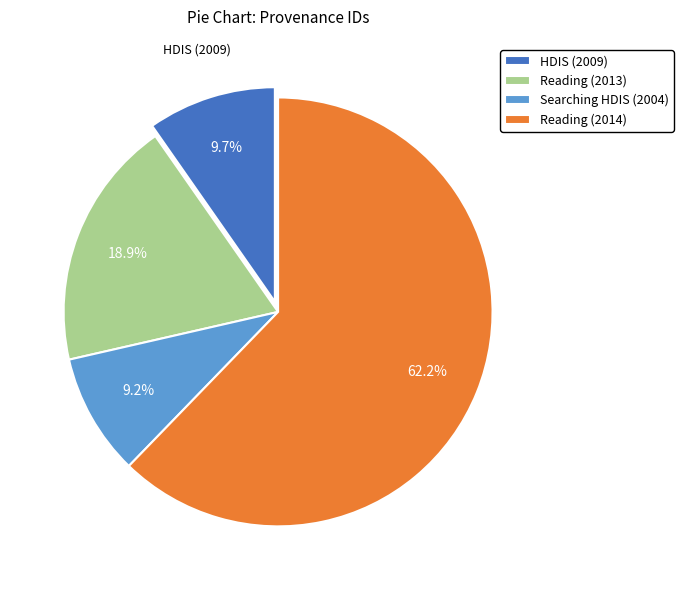

Is there any slice that represents more than half of the pie?

Yes